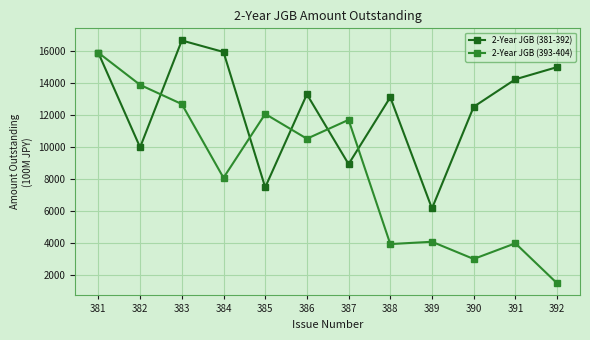

Is it true that 2-Year JGB (381-392) equals 9148 at 391?

False